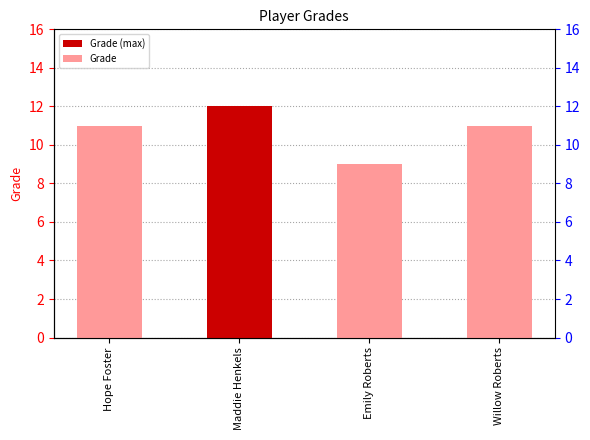

Which category has the lowest value across all series?

Emily Roberts